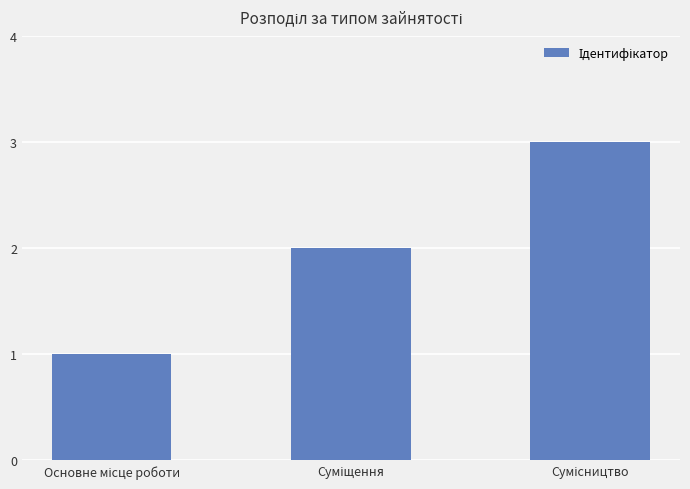

What is the maximum value shown in the chart?

3